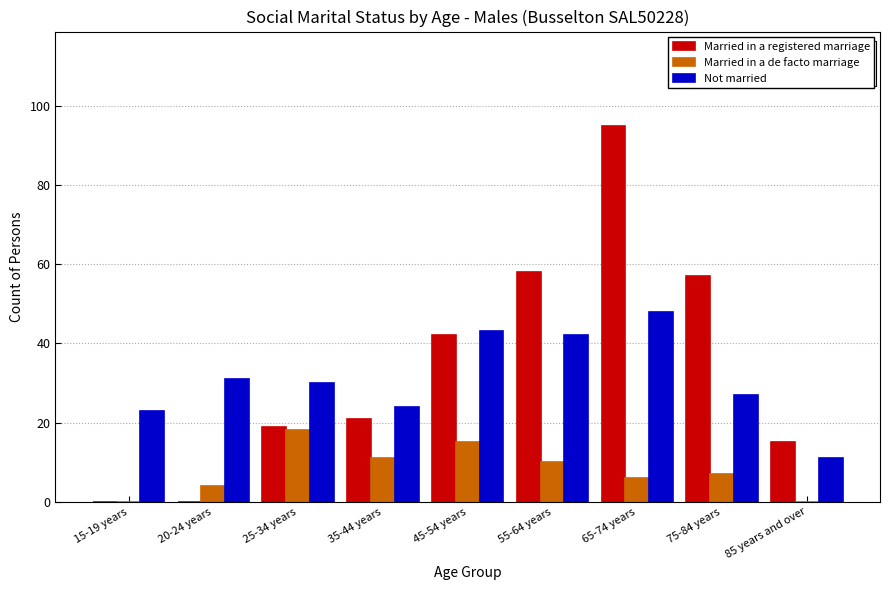

Is the value of Married in a registered marriage at 55-64 years greater than the value of Married in a de facto marriage at 85 years and over?

Yes